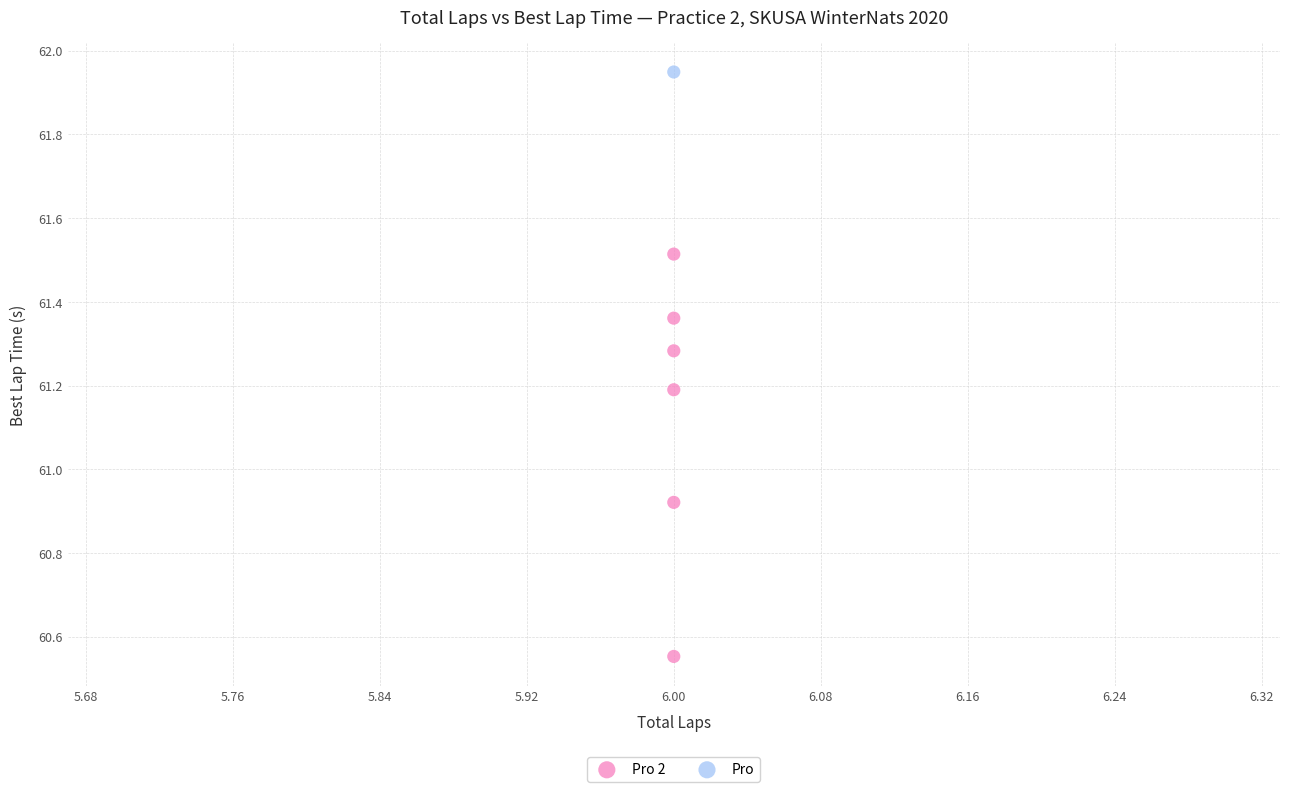

What are all the series names shown in the legend?

Pro 2, Pro